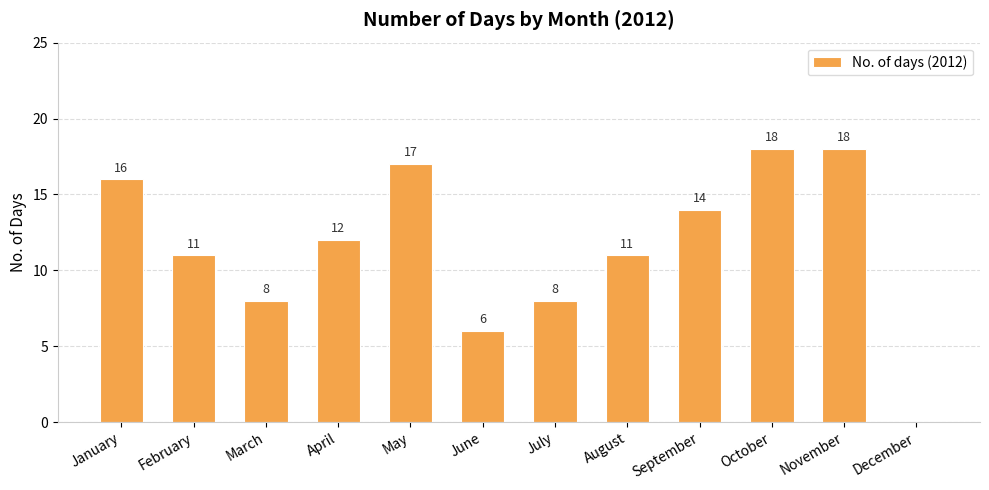

Which has a higher value, September or July?

September